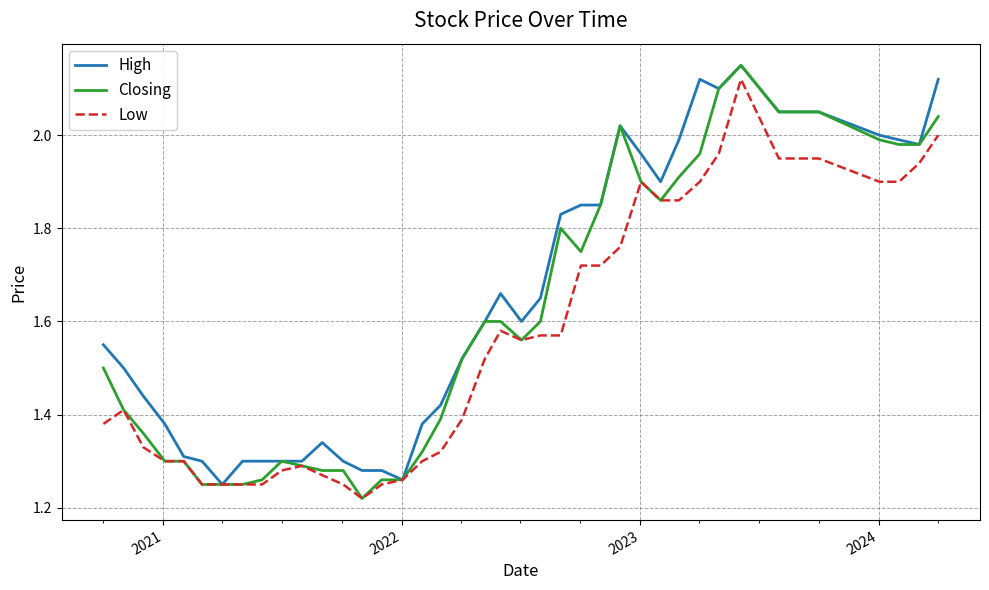

In Closing, how many points are lower than both neighbors (excluding endpoints)?

4